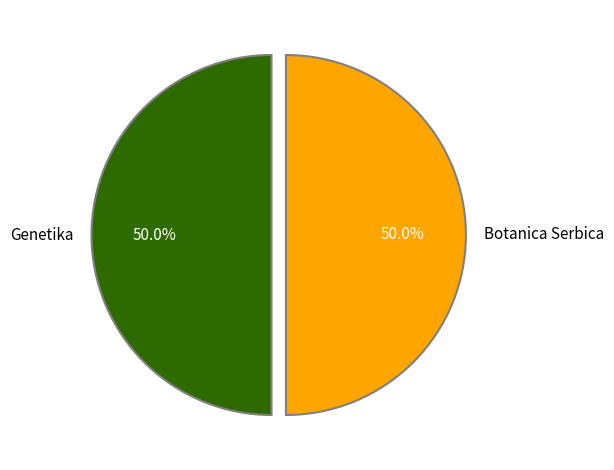

What percentage do Genetika and Botanica Serbica together represent?

100.0%